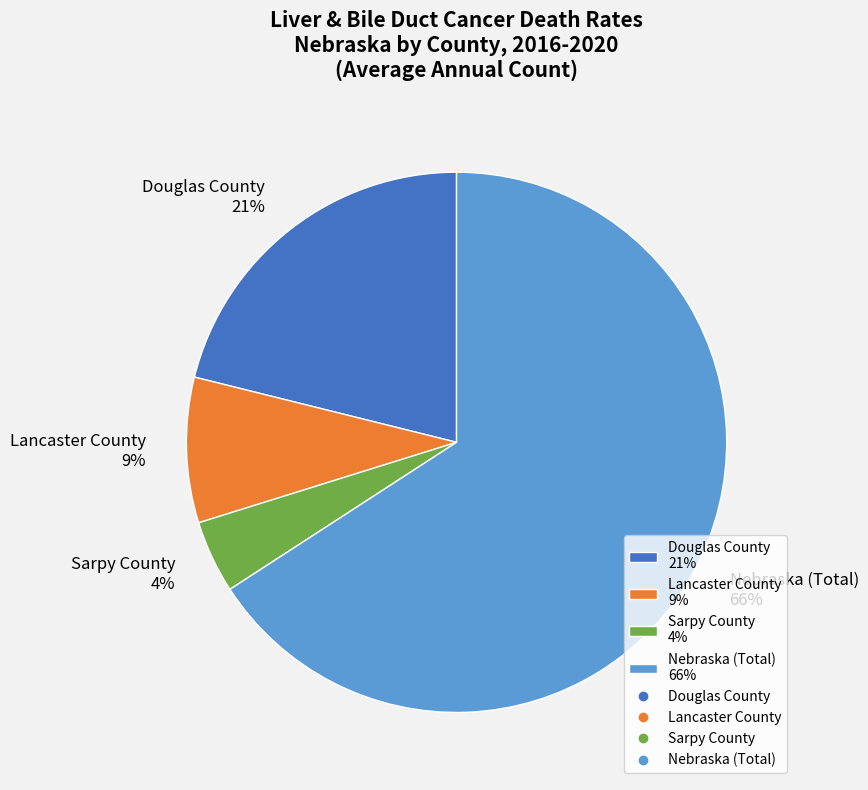

Count the number of slices in the pie.

4